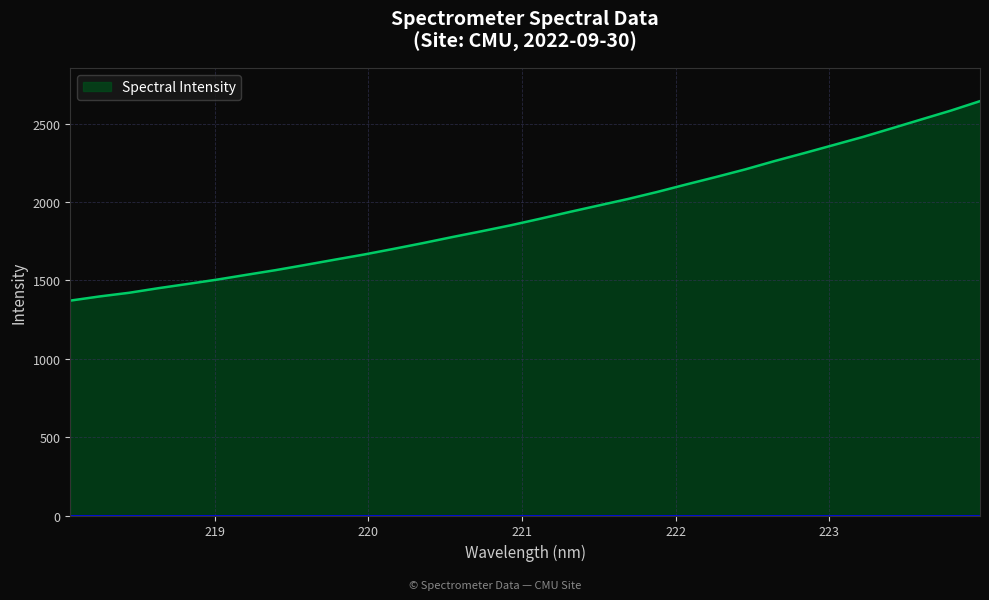

What is the difference between the maximum and minimum values?

1272.3